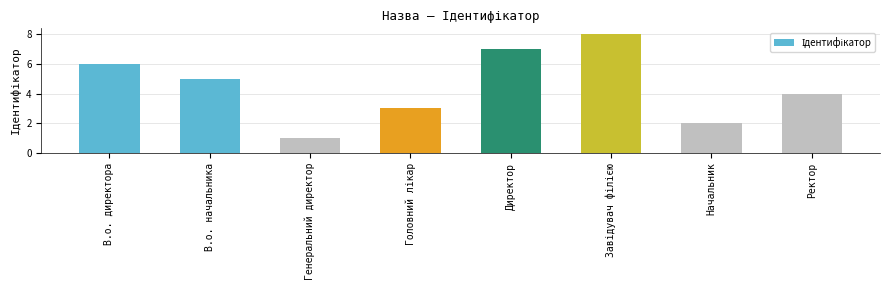

What is the change in value from В.о. начальника to Директор?

+2